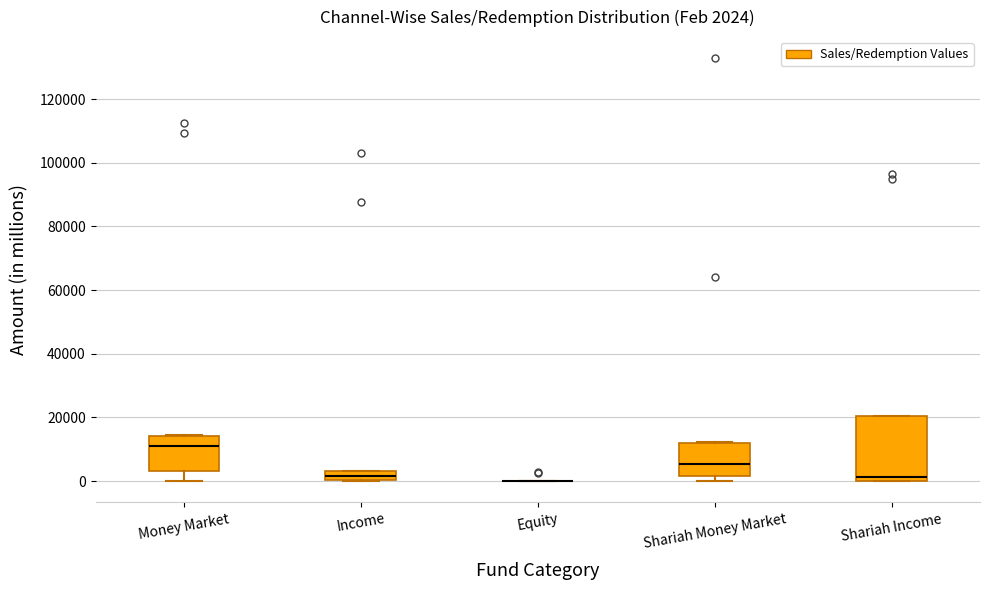

Comparing the boxes themselves (not the whiskers), which one is the tallest?

Shariah Income